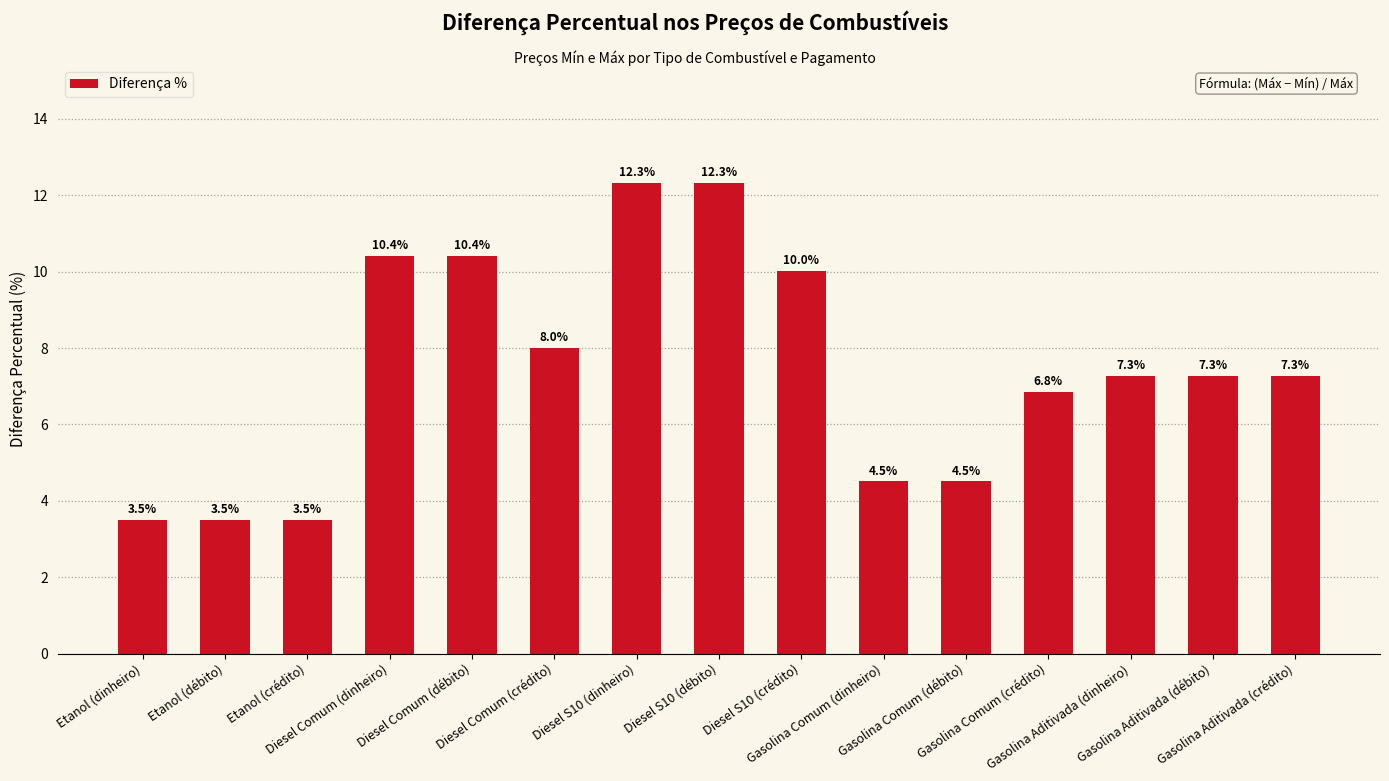

What is the minimum value shown in the chart?

3.5